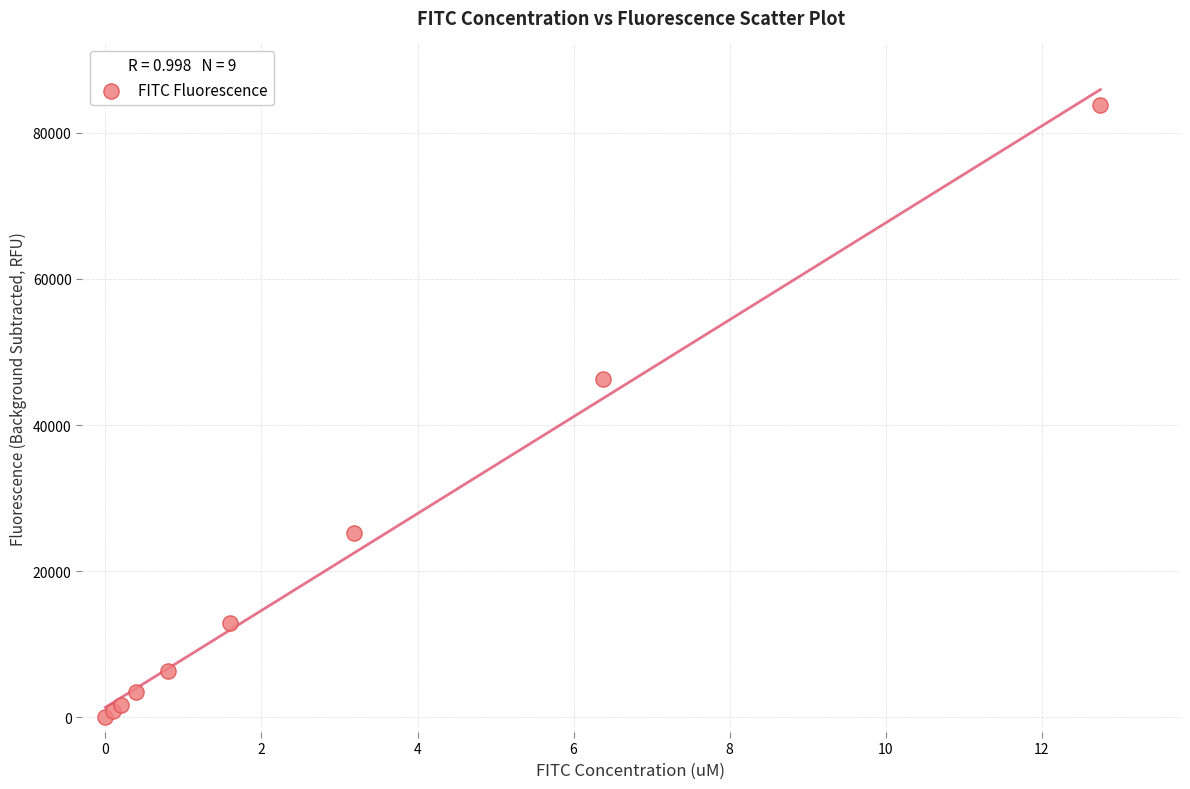

What Y value in the scatter plot is closest to 41922?

46269.3